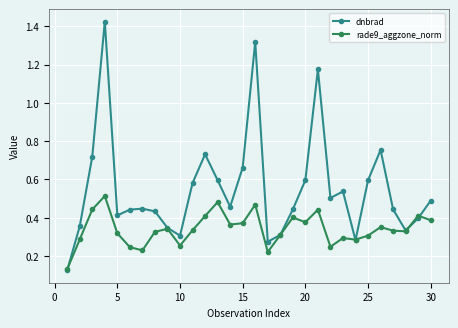

True or false: rade9_aggzone_norm has more than 2 interior local peaks.

True